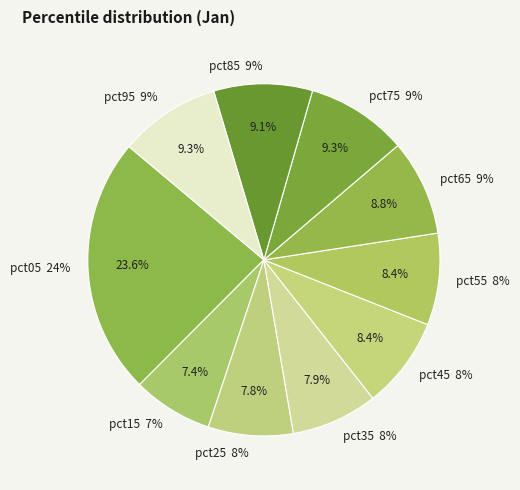

To the nearest percent, what is the difference between the largest and smallest slice percentages?

16%